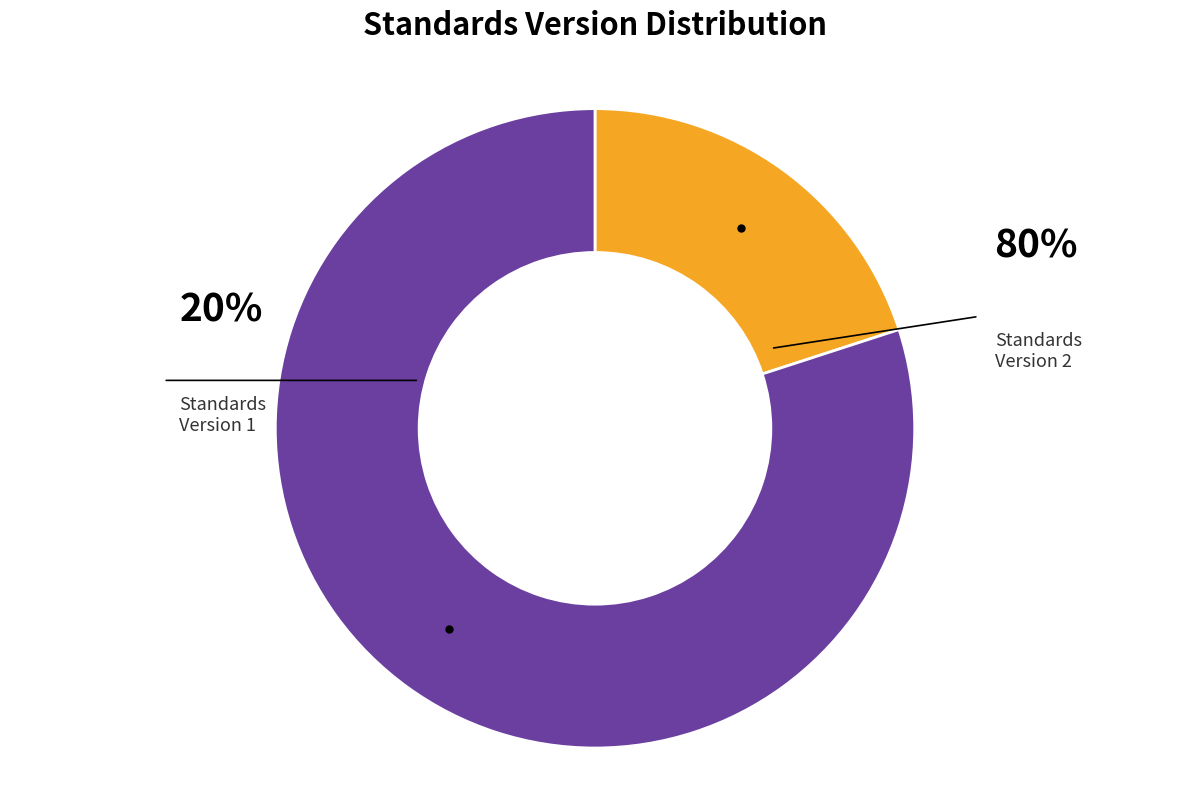

Does any single category account for the majority?

Yes